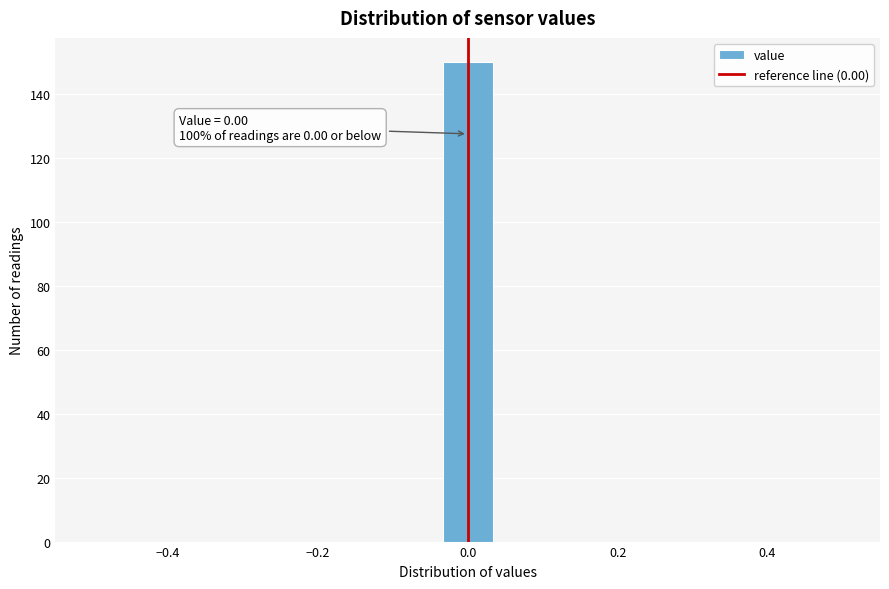

Around what value on the x-axis is the tallest bar? Give the approximate position of its centre, as read against the axis.

0.00